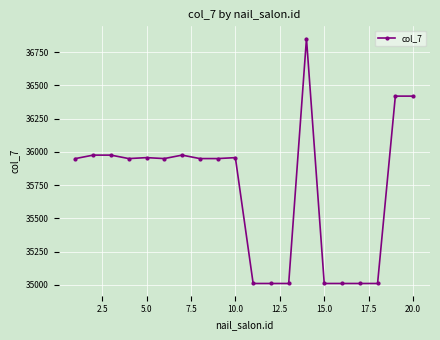

What is the greatest value displayed?

36853